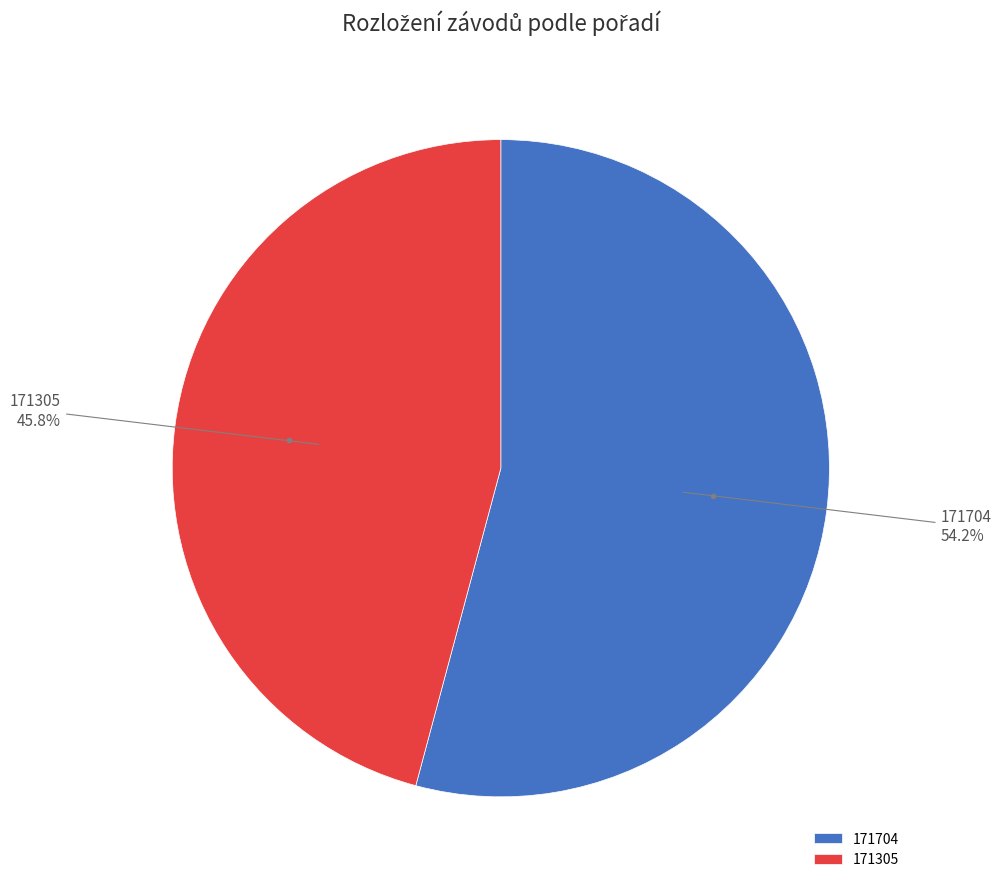

Is it true that 171305 is 37% of the pie?

False